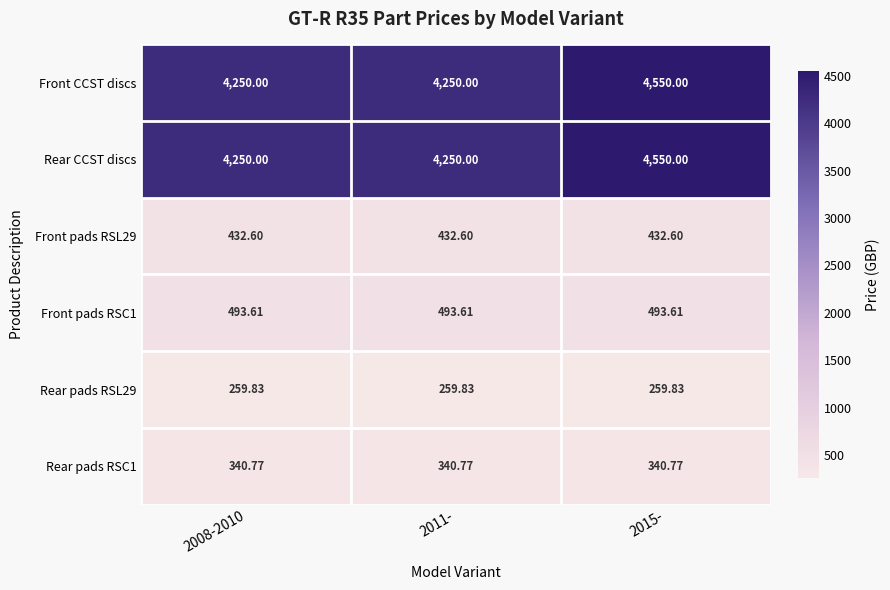

Is the value of Front CCST discs at 2008-2010 greater than the value of Front pads RSL29 at 2011-?

Yes